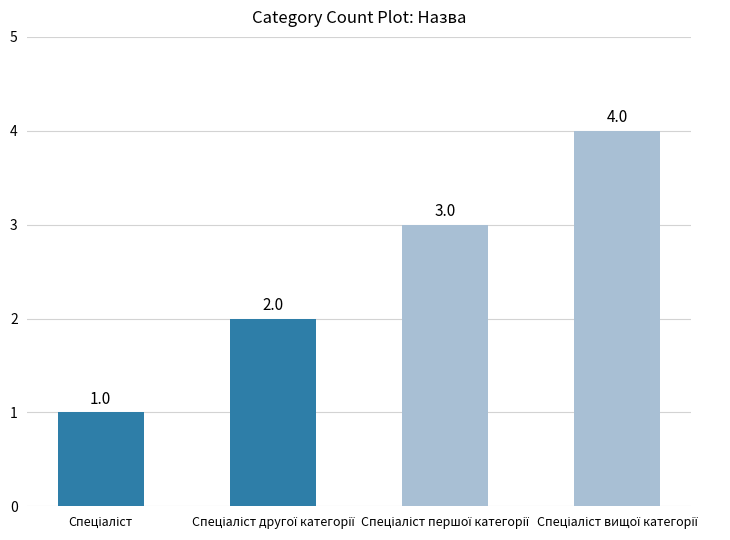

What is the value of the 3rd bar from the left?

3